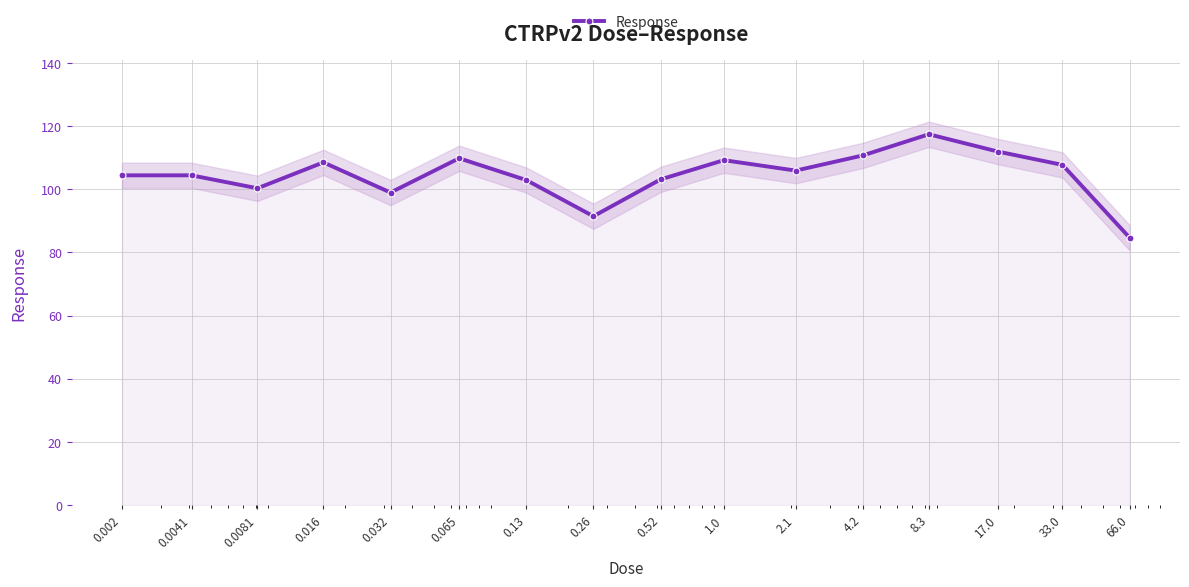

Which category has the highest value across all series?

8.3